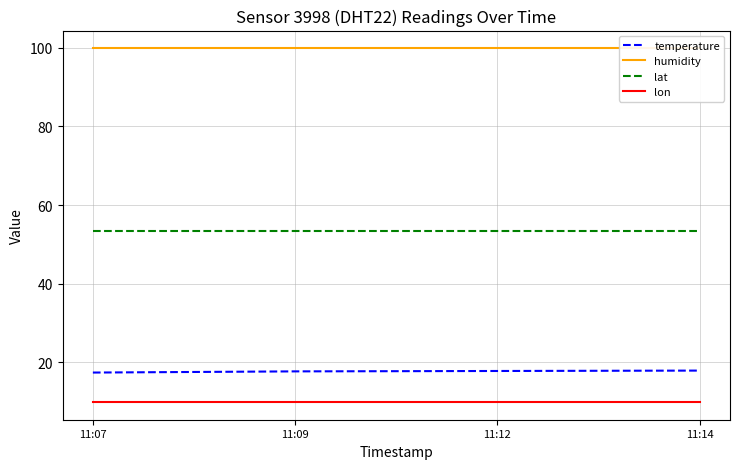

What is the value of the lon point at the 2nd from the left?

9.9